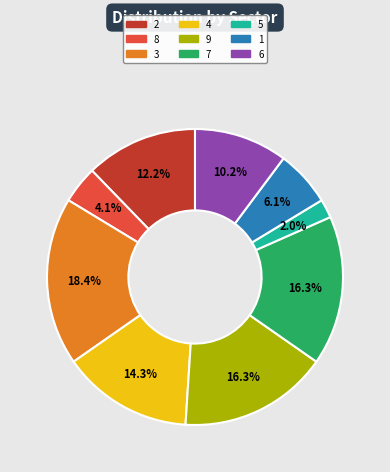

Approximately how many times larger is the value at 8 compared to 1?

0.7